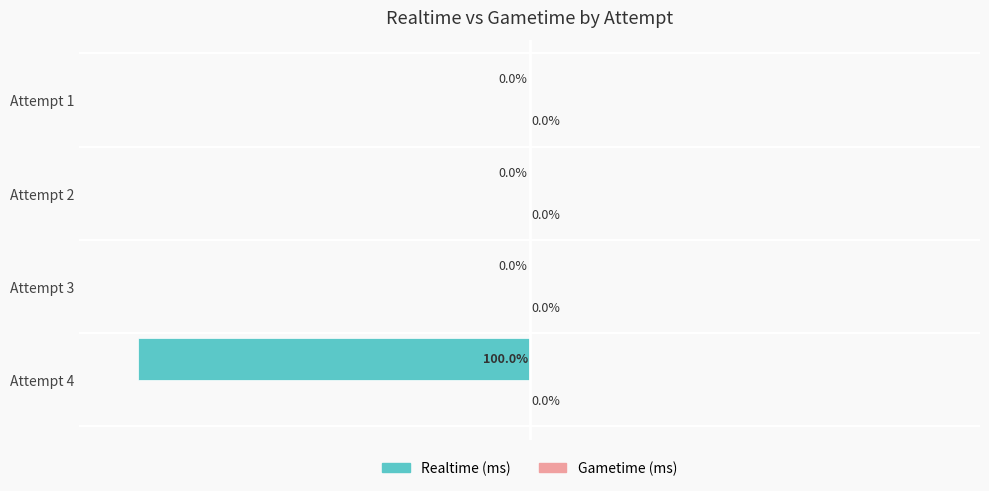

Between Attempt 4 and Attempt 3, which is larger?

Attempt 3